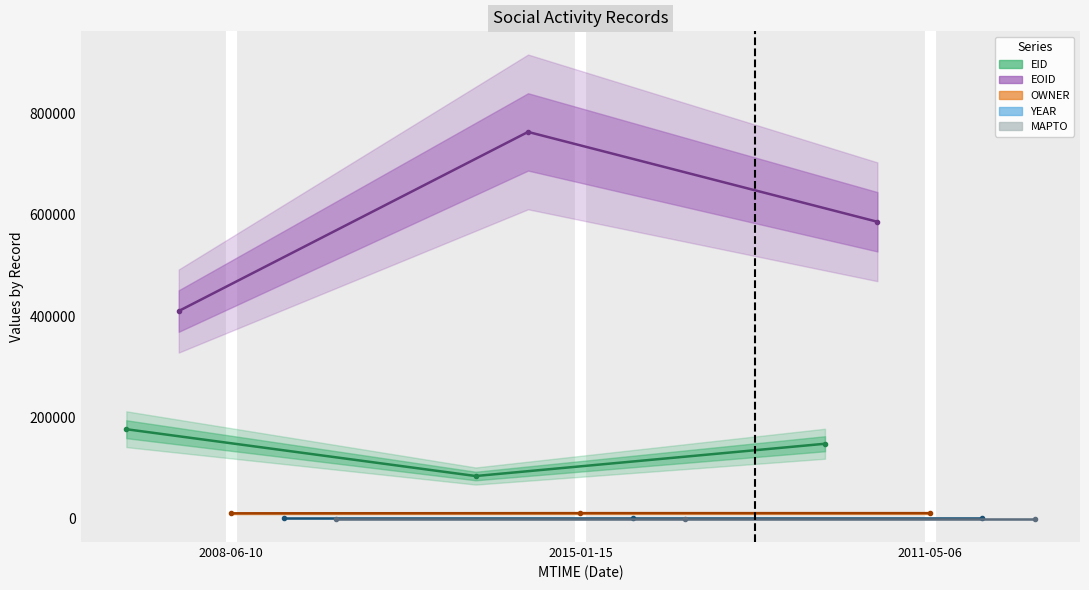

Which series has the largest total across all categories?

EOID